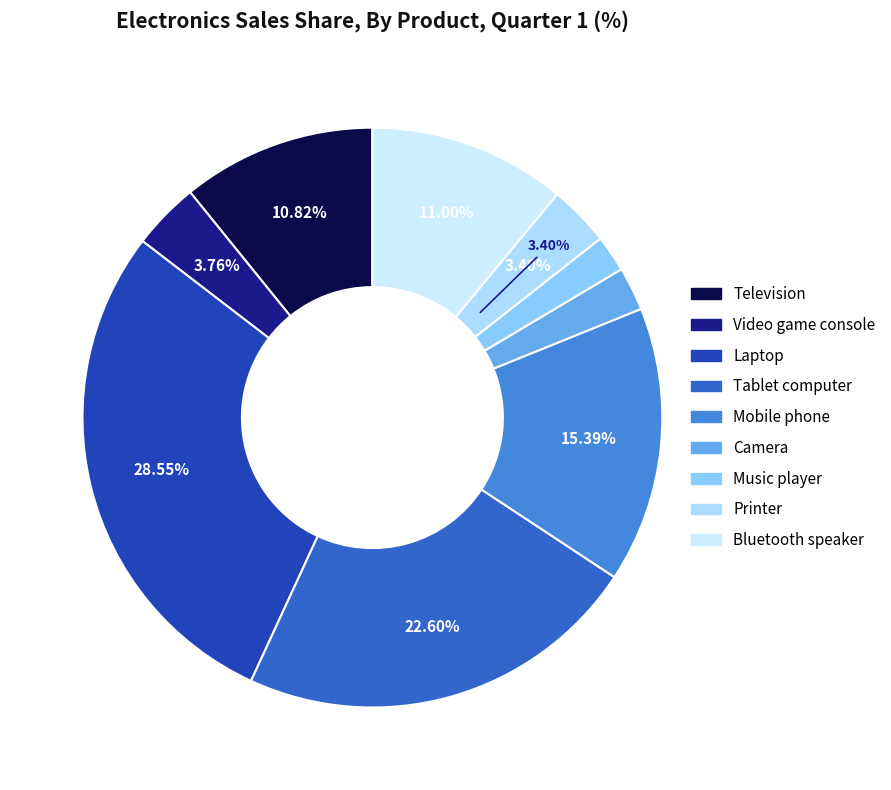

Combined, what portion of the pie is Printer and Television?

14.2%